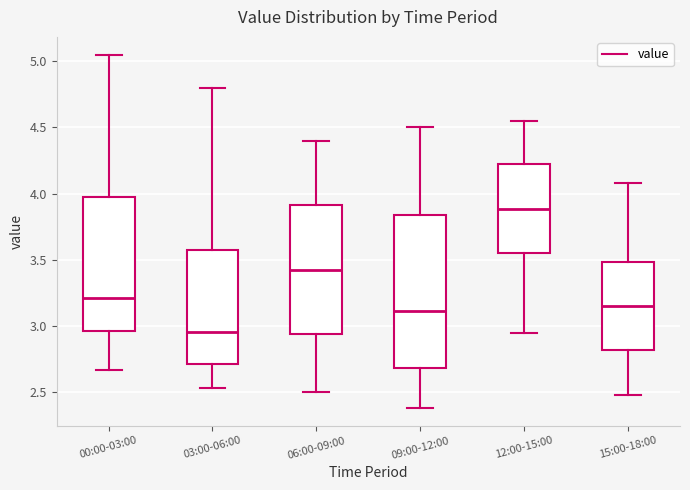

Reading left to right, read every box against the y-axis: the position of its median line, the range the box covers, and the ends of its whiskers. The values are not printed on the chart, so give them approximately, as read against the axis.

00:00-03:00: median 3.20, box 2.95 to 4.00, whiskers 2.65 to 5.05
03:00-06:00: median 2.95, box 2.70 to 3.60, whiskers 2.55 to 4.80
06:00-09:00: median 3.45, box 2.95 to 3.90, whiskers 2.50 to 4.40
09:00-12:00: median 3.10, box 2.70 to 3.85, whiskers 2.40 to 4.50
12:00-15:00: median 3.90, box 3.55 to 4.20, whiskers 2.95 to 4.55
15:00-18:00: median 3.15, box 2.80 to 3.50, whiskers 2.50 to 4.10